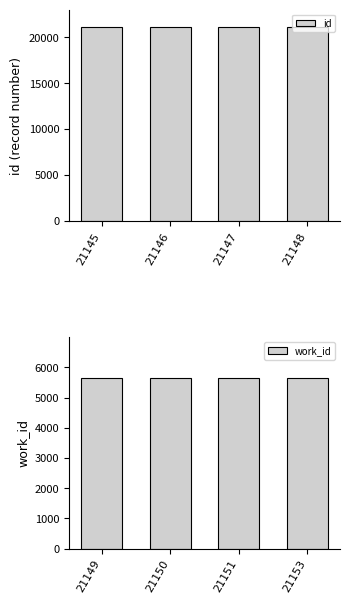

List the series in order of their overall mean, lowest first.

work_id, id